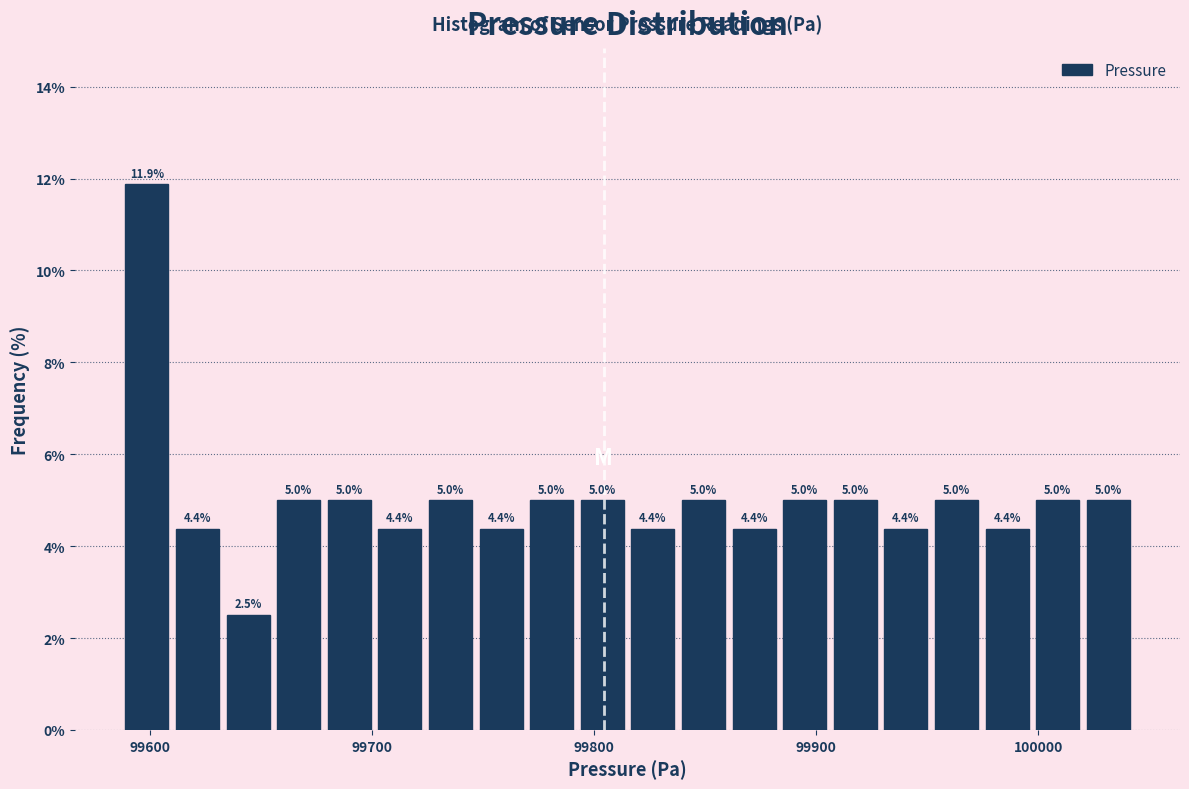

Read against the x-axis, roughly where is the centre of the tallest bar?

99600